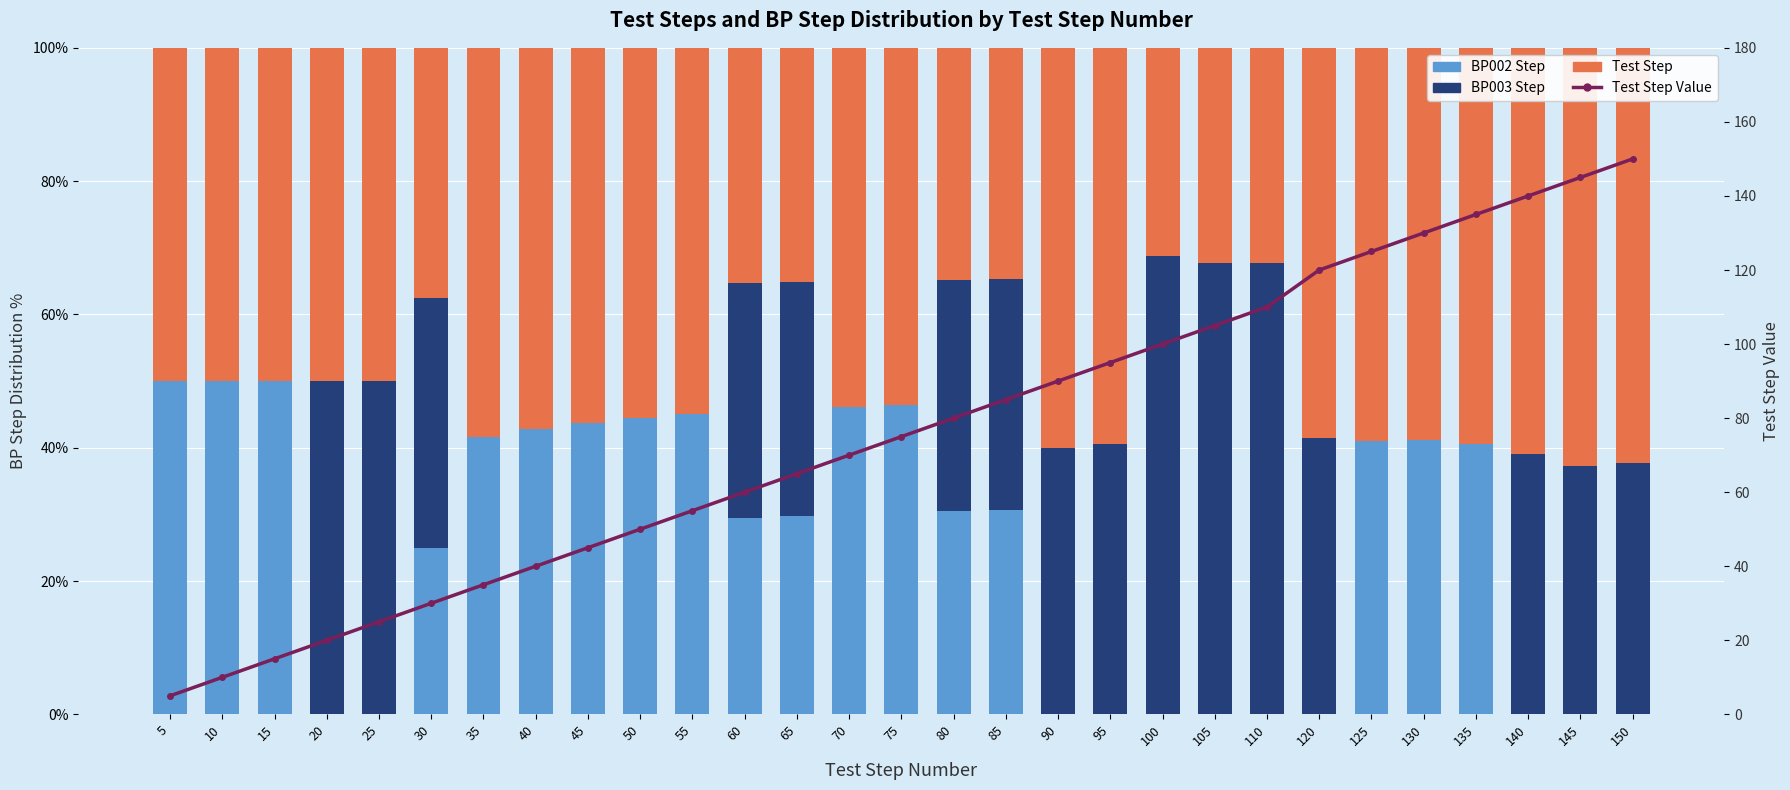

Reading right to left, extract all data points from this chart.

BP002 Step: 150=0.0	145=0.0	140=0.0	135=40.5	130=41.2	125=41.0	120=0.0	110=0.0	105=0.0	100=0.0	95=0.0	90=0.0	85=30.6	80=30.4	75=46.4	70=46.2	65=29.7	60=29.4	55=45.0	50=44.4	45=43.8	40=42.9	35=41.7	30=25.0	25=0.0	20=0.0	15=50.0	10=50.0	5=50.0
BP003 Step: 150=37.8	145=37.2	140=39.1	135=0.0	130=0.0	125=0.0	120=41.5	110=67.6	105=67.8	100=68.8	95=40.6	90=40.0	85=34.7	80=34.8	75=0.0	70=0.0	65=35.1	60=35.3	55=0.0	50=0.0	45=0.0	40=0.0	35=0.0	30=37.5	25=50.0	20=50.0	15=0.0	10=0.0	5=0.0
Test Step: 150=62.2	145=62.8	140=60.9	135=59.5	130=58.8	125=59.0	120=58.5	110=32.4	105=32.2	100=31.2	95=59.4	90=60.0	85=34.7	80=34.8	75=53.6	70=53.8	65=35.1	60=35.3	55=55.0	50=55.6	45=56.2	40=57.1	35=58.3	30=37.5	25=50.0	20=50.0	15=50.0	10=50.0	5=50.0
Test Step Value: 150=150.0	145=145.0	140=140.0	135=135.0	130=130.0	125=125.0	120=120.0	110=110.0	105=105.0	100=100.0	95=95.0	90=90.0	85=85.0	80=80.0	75=75.0	70=70.0	65=65.0	60=60.0	55=55.0	50=50.0	45=45.0	40=40.0	35=35.0	30=30.0	25=25.0	20=20.0	15=15.0	10=10.0	5=5.0